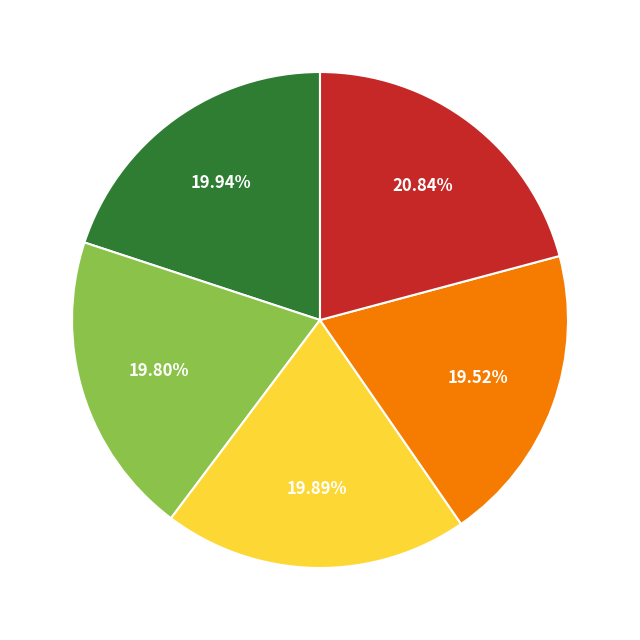

Is there a majority slice in this chart?

No